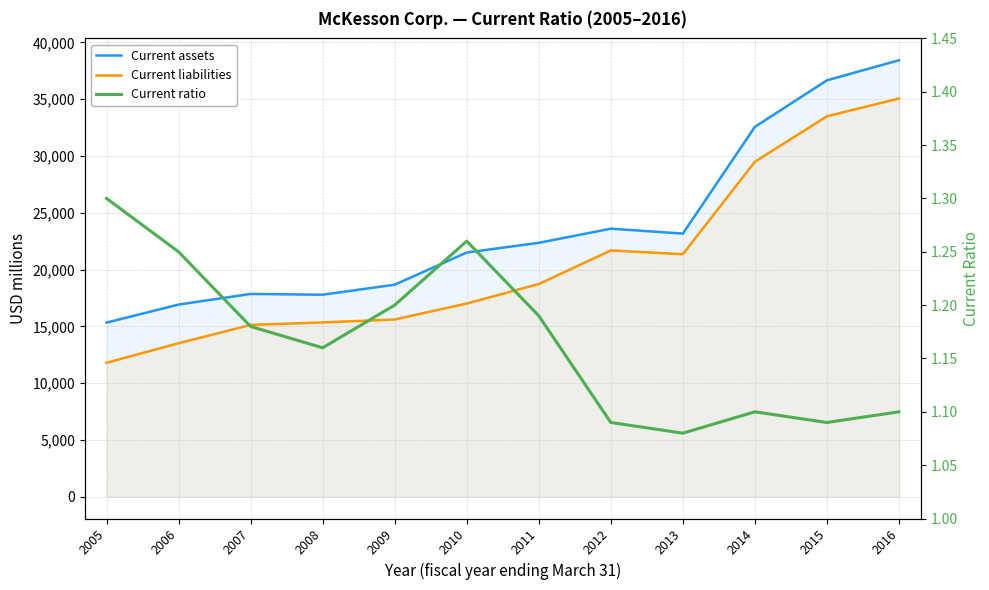

Does the chart have visible grid lines?

Yes